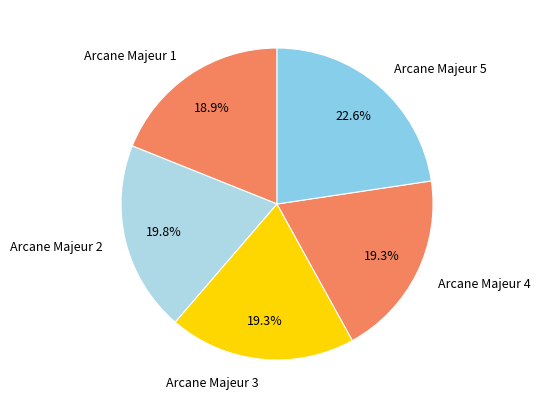

Do Arcane Majeur 3 and Arcane Majeur 2 together represent more than half of the pie?

No